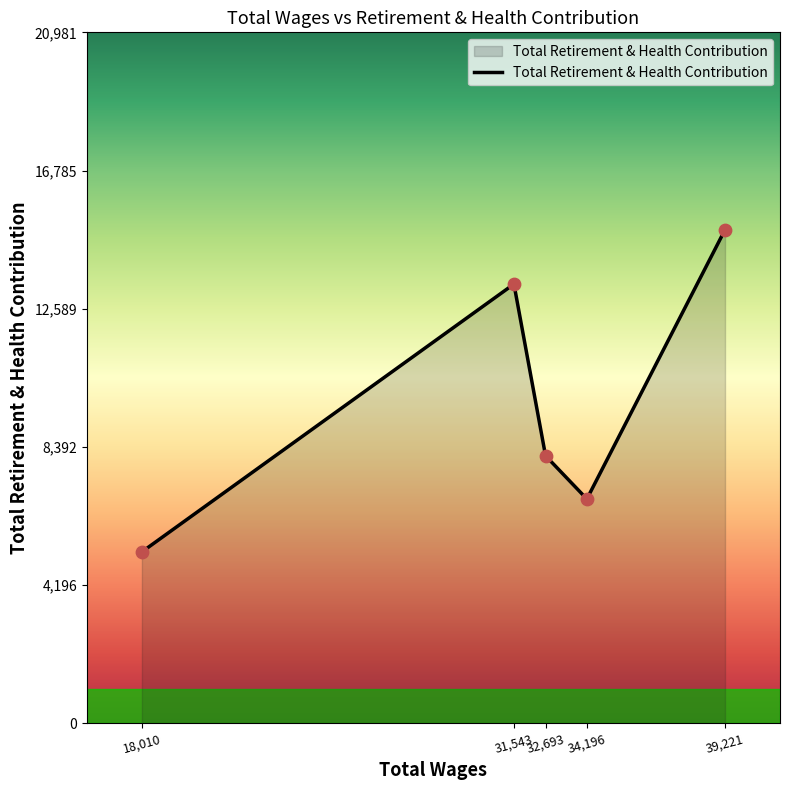

Approximately how many times larger is the value at 18,010 compared to 31,543?

0.4